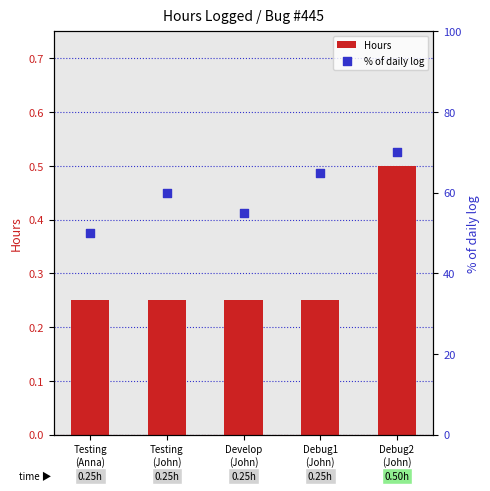

Which series has the largest Y range (max minus min)?

% of daily log